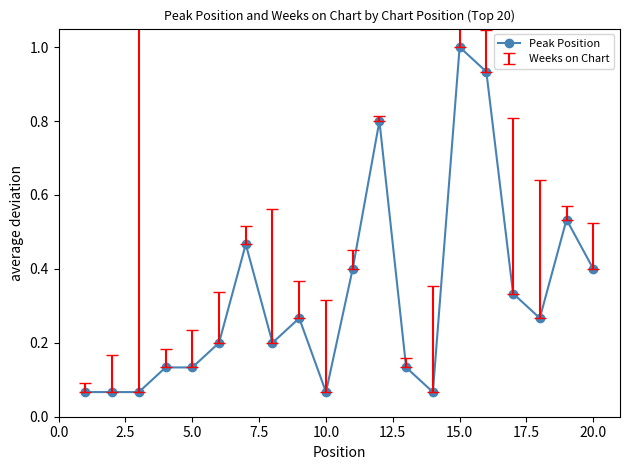

True or false: there are more than 1 points higher than both neighbors.

True